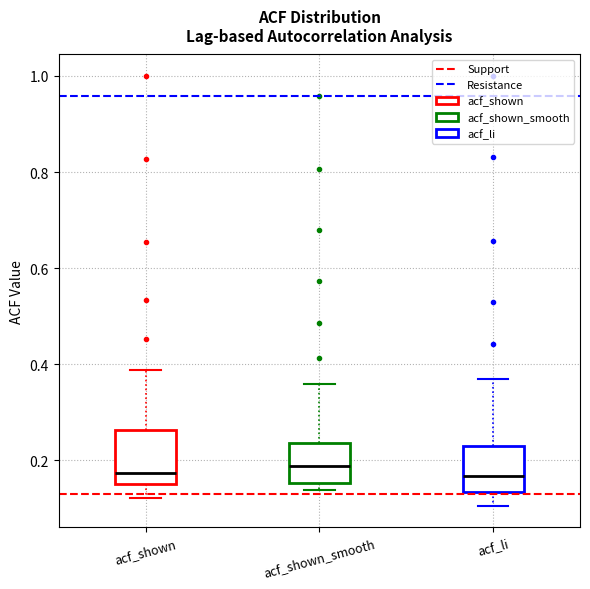

Reading left to right, transcribe this box plot: for each box, give where its median line is, the range the box spans, and where its two whiskers end, as read against the y-axis. The values are not printed on the chart, so give them approximately, as read against the axis.

acf_shown: median 0.18, box 0.16 to 0.26, whiskers 0.12 to 0.38
acf_shown_smooth: median 0.18, box 0.16 to 0.24, whiskers 0.14 to 0.36
acf_li: median 0.16, box 0.14 to 0.24, whiskers 0.10 to 0.38